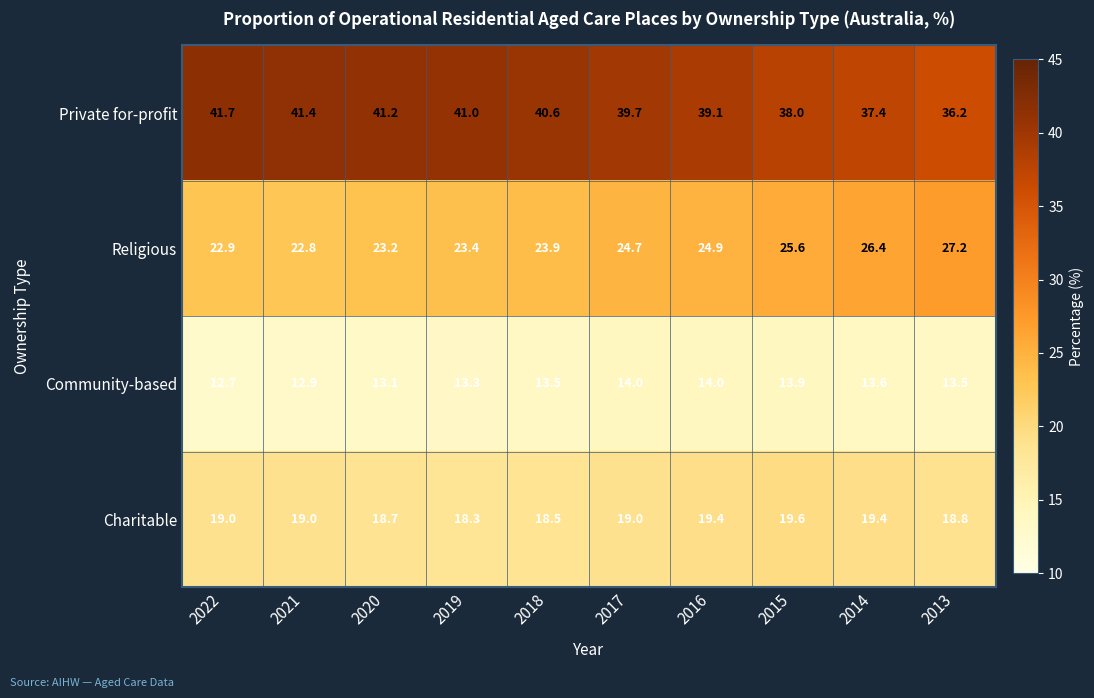

Rank the series at 2016 from lowest to highest value.

Community-based, Charitable, Religious, Private for-profit